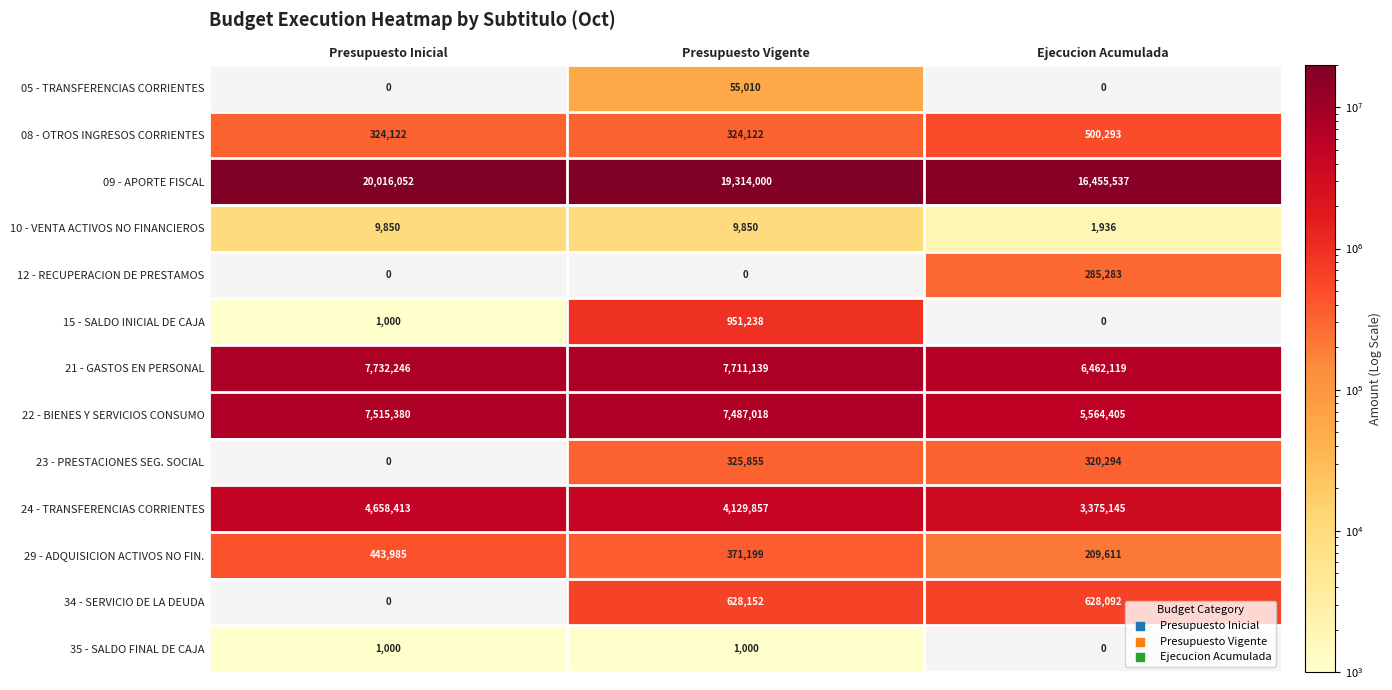

The value of 15 - SALDO INICIAL DE CAJA at Presupuesto Inicial is 1000. True or false?

True